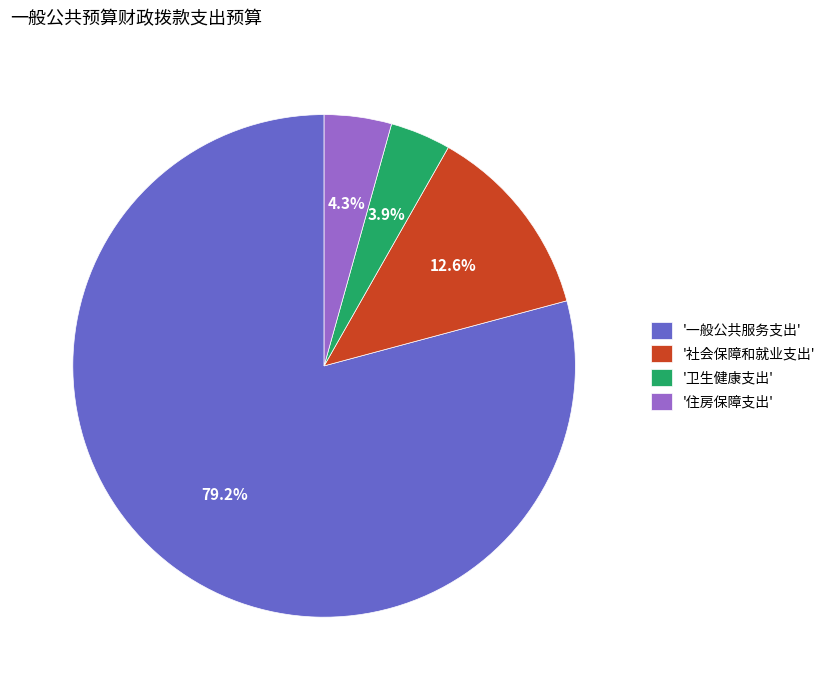

Is there a majority slice in this chart?

Yes